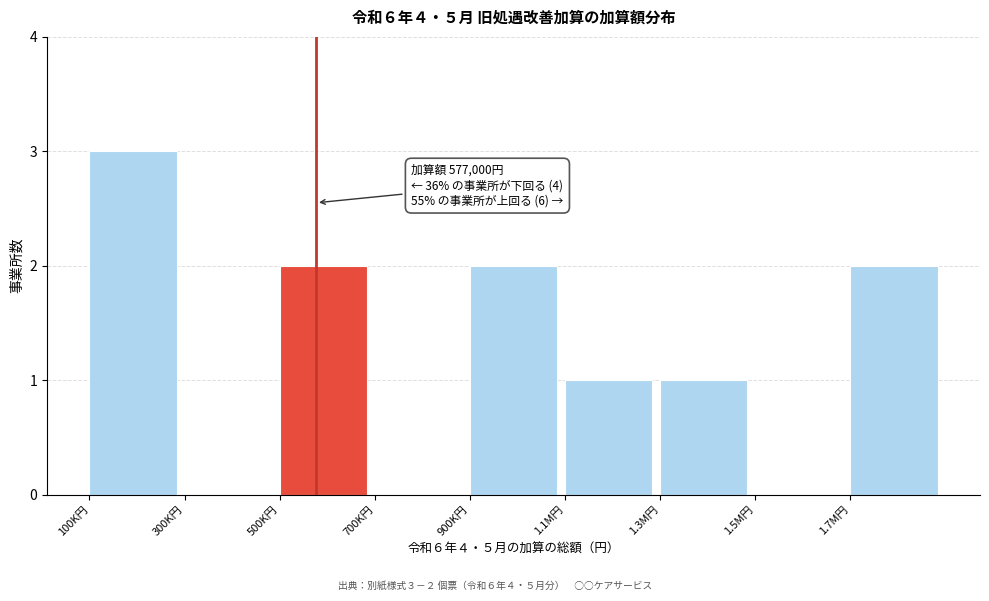

Reading right to left, what are all the values shown in this chart?

1.7M円=2	1.5M円=0	1.3M円=1	1.1M円=1	900K円=2	700K円=0	500K円=2	300K円=0	100K円=3